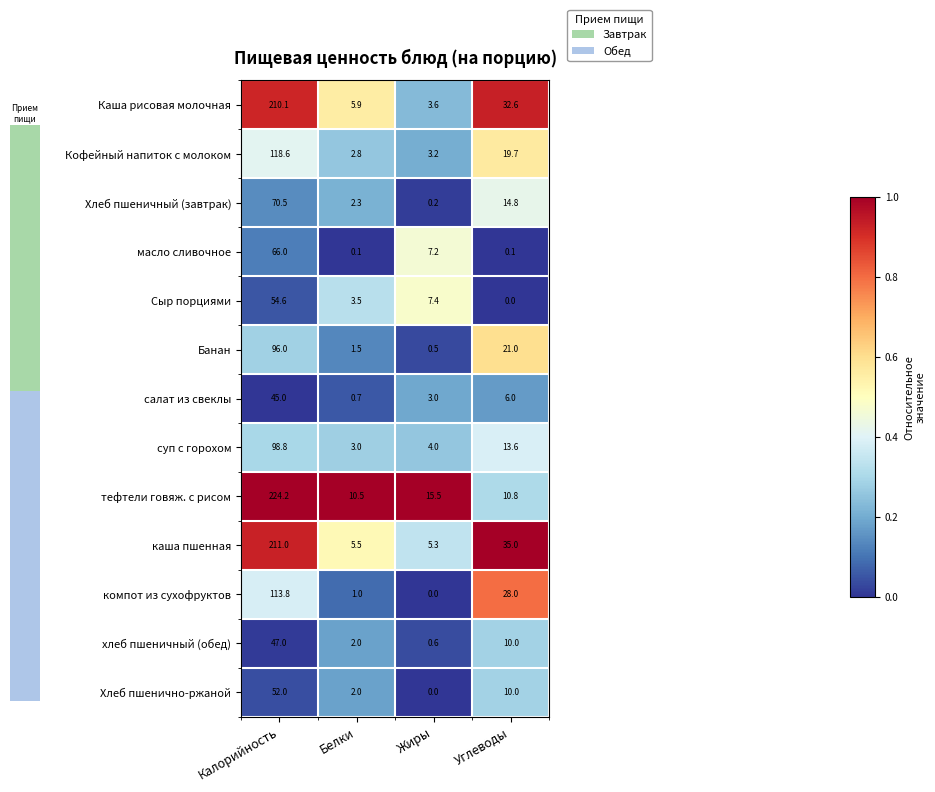

Between Белки and Жиры, which series saw the biggest shift?

масло сливочное